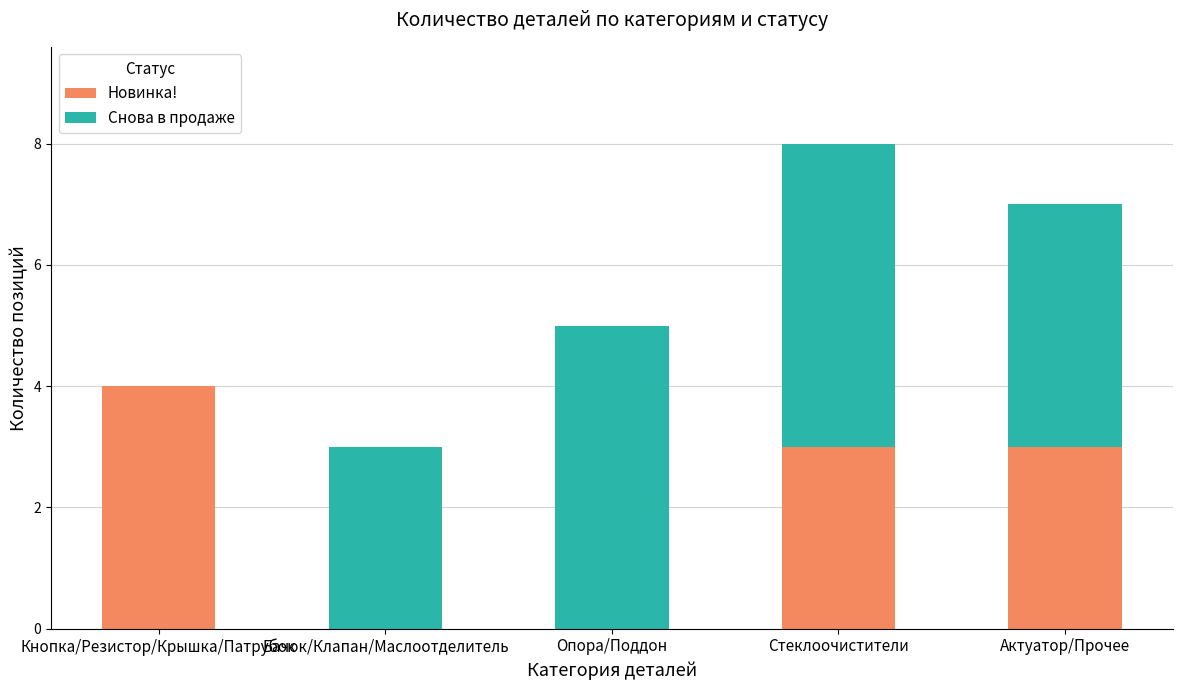

At which category is the sum across all series the highest?

Стеклоочистители